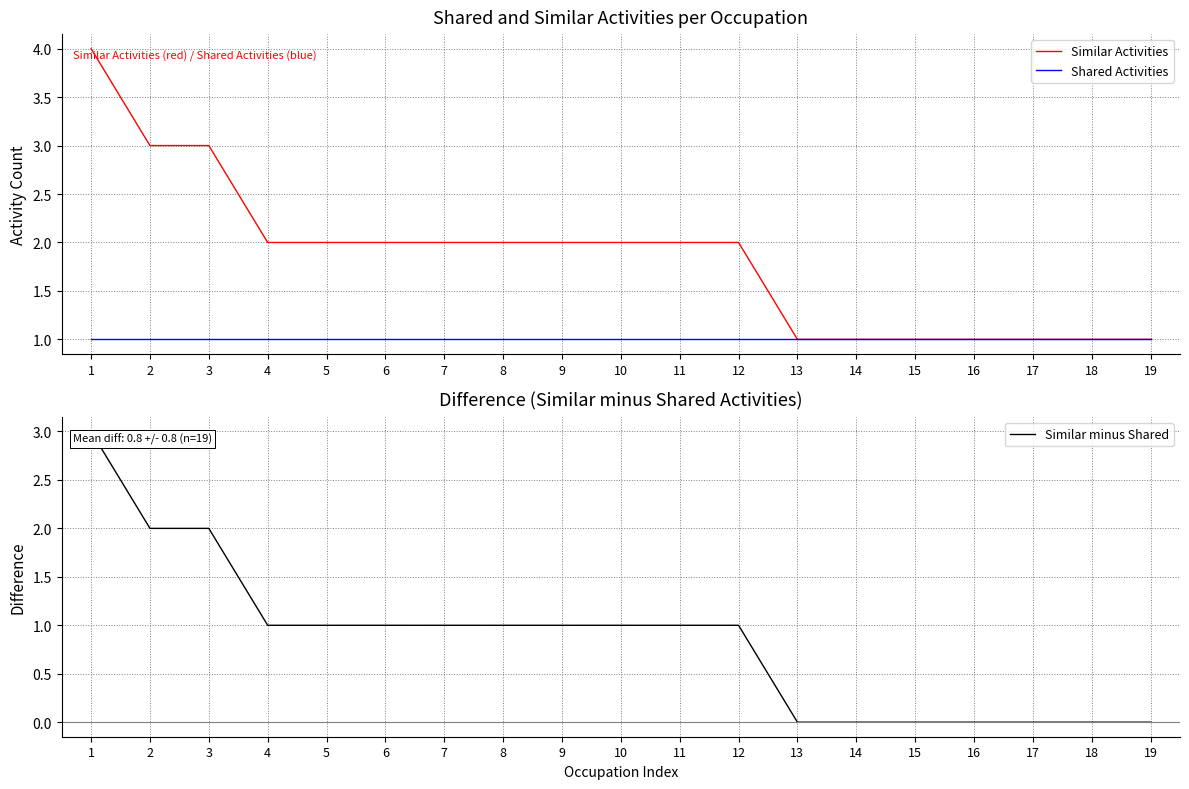

Between 7 and 8, which is larger?

7